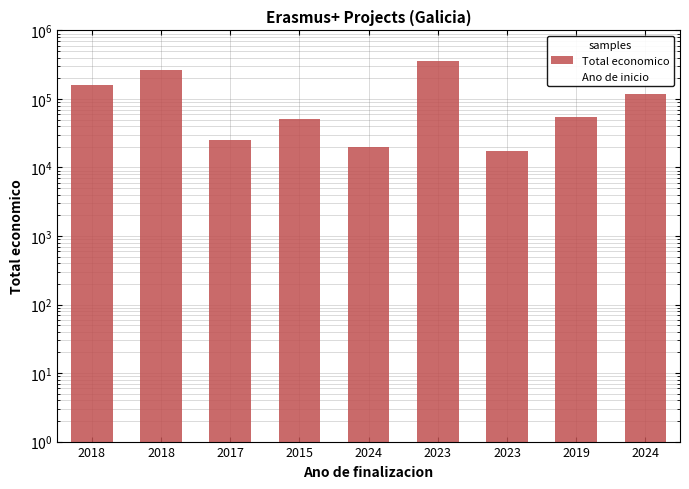

At how many categories does at least one series exceed 323069?

1